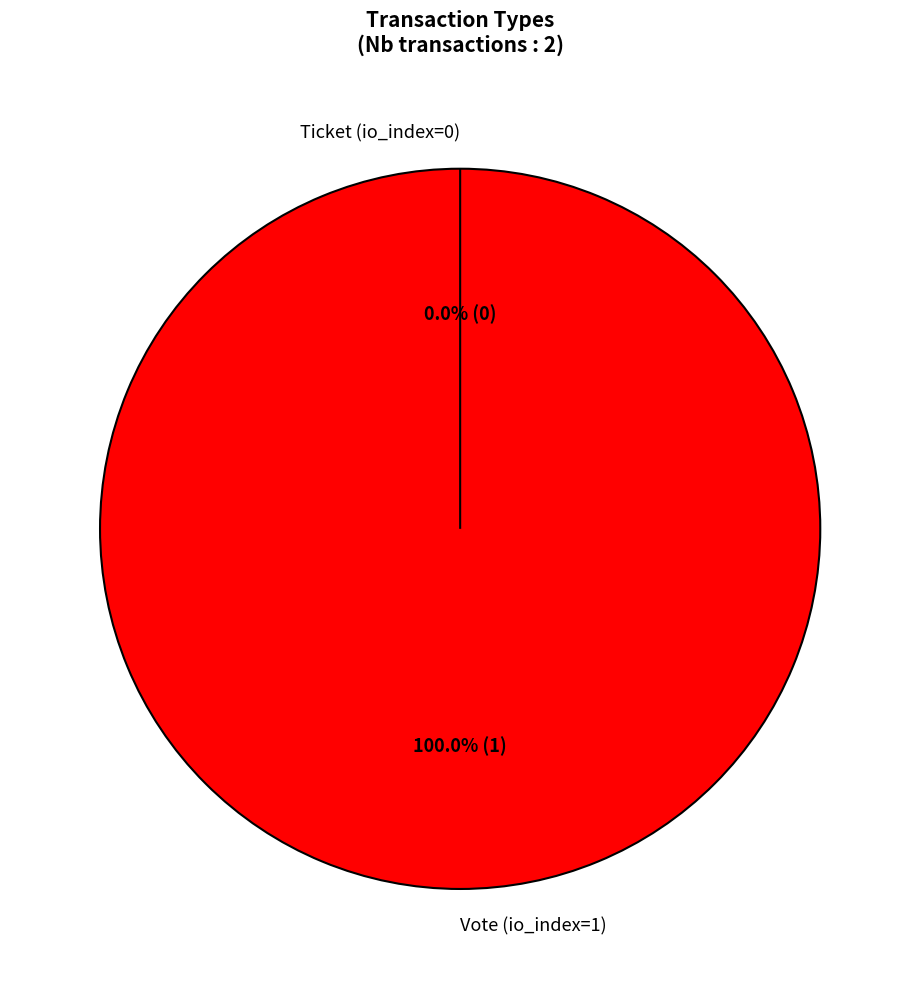

Which slice is the largest?

Vote (io_index=1)